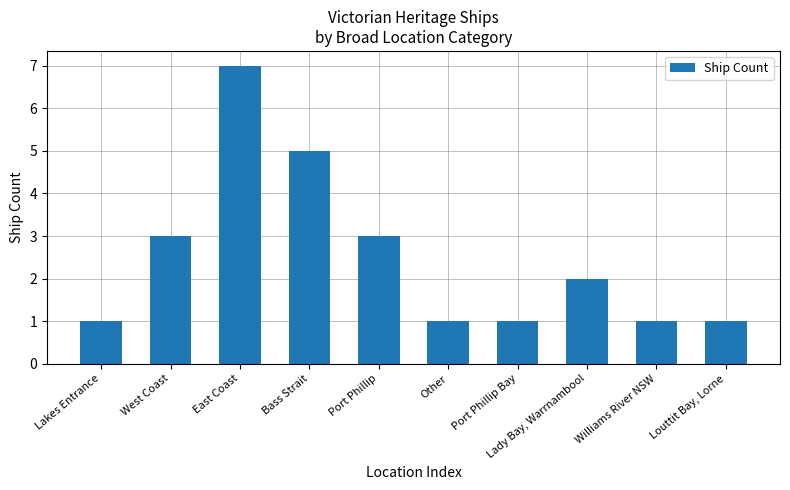

What is the value of the 4th bar from the left?

5